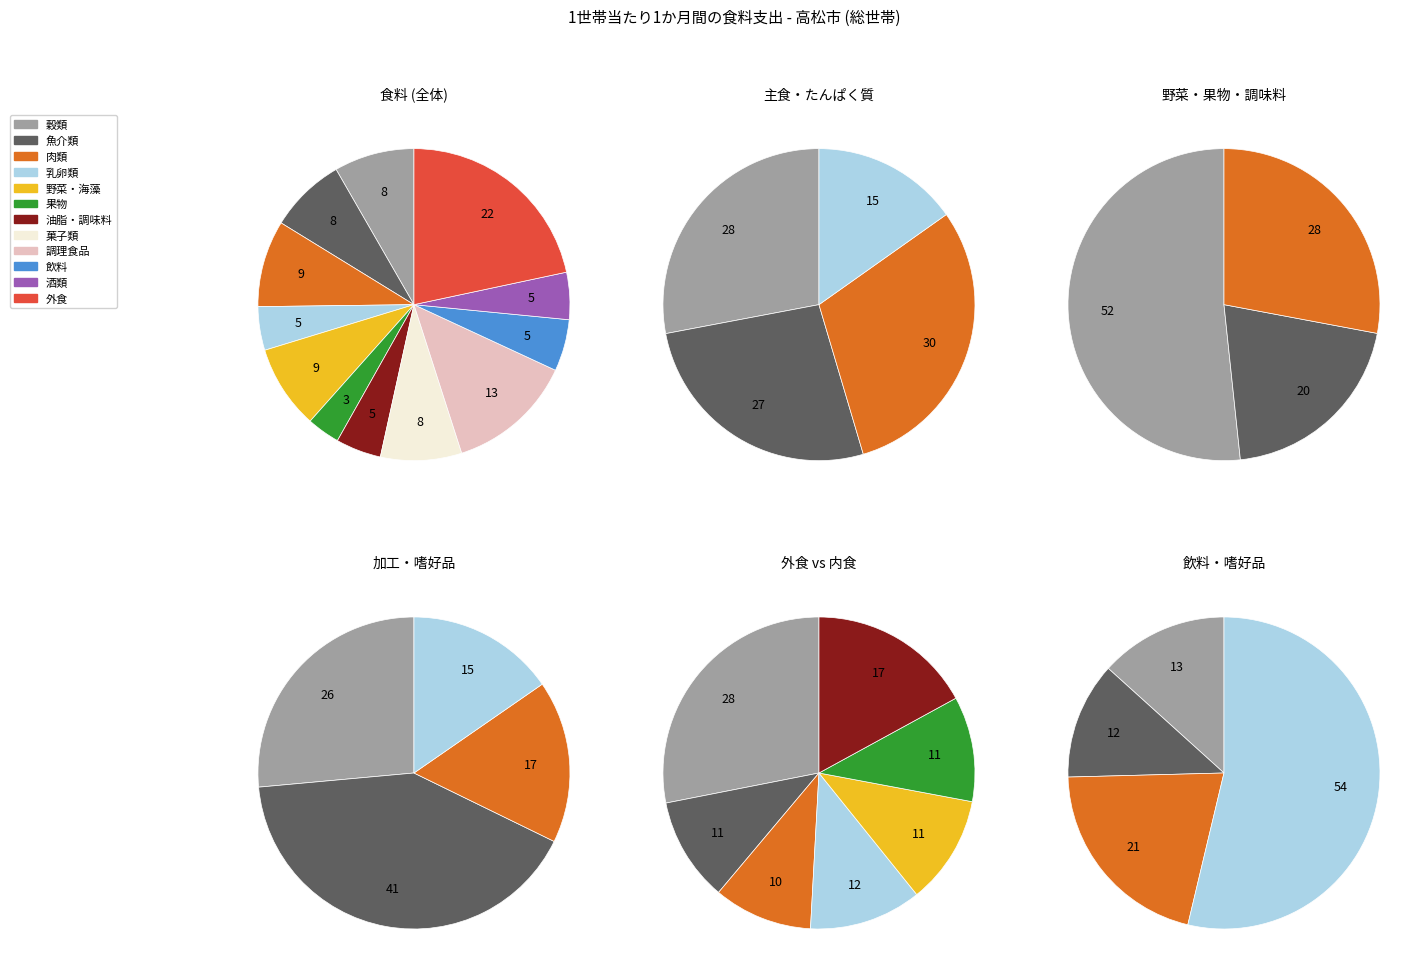

To the nearest percent, what is the combined percentage of 乳卵類 and 魚介類?

12%